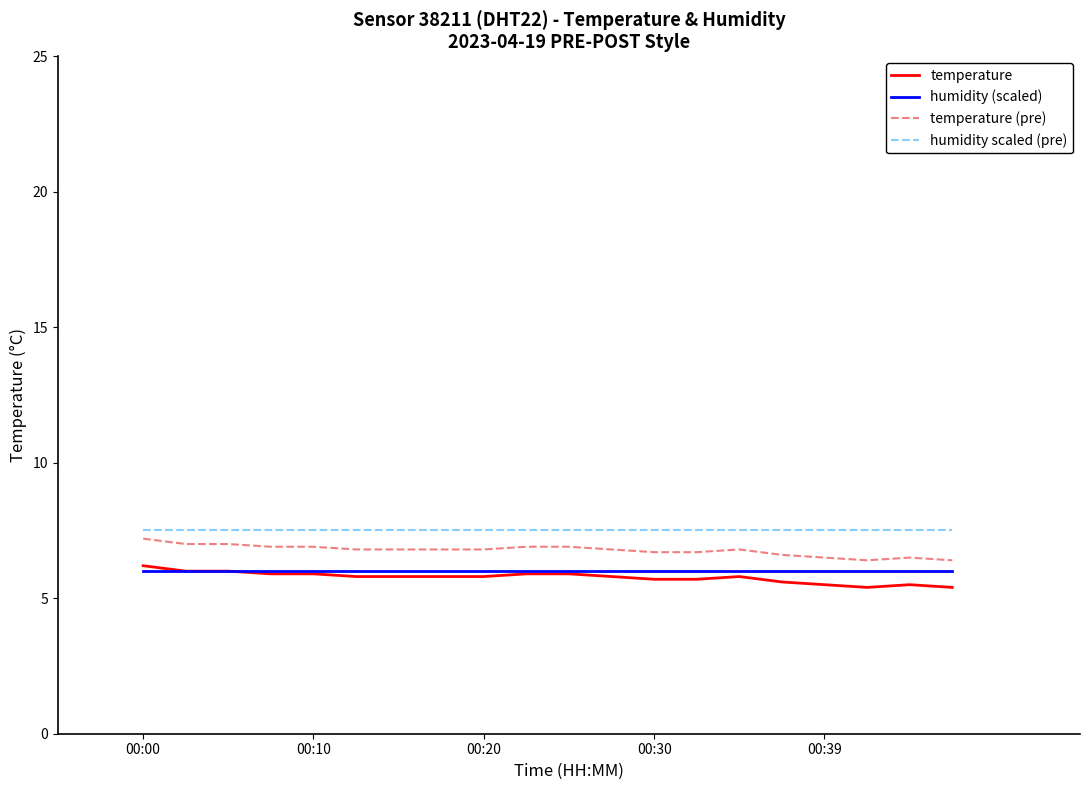

How many lines are shown in the chart?

4